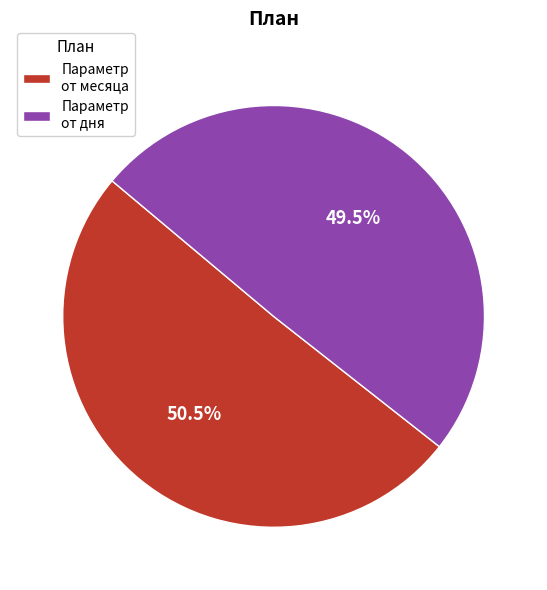

Rank the categories by value from highest to lowest.

Параметр от месяца, Параметр от дня